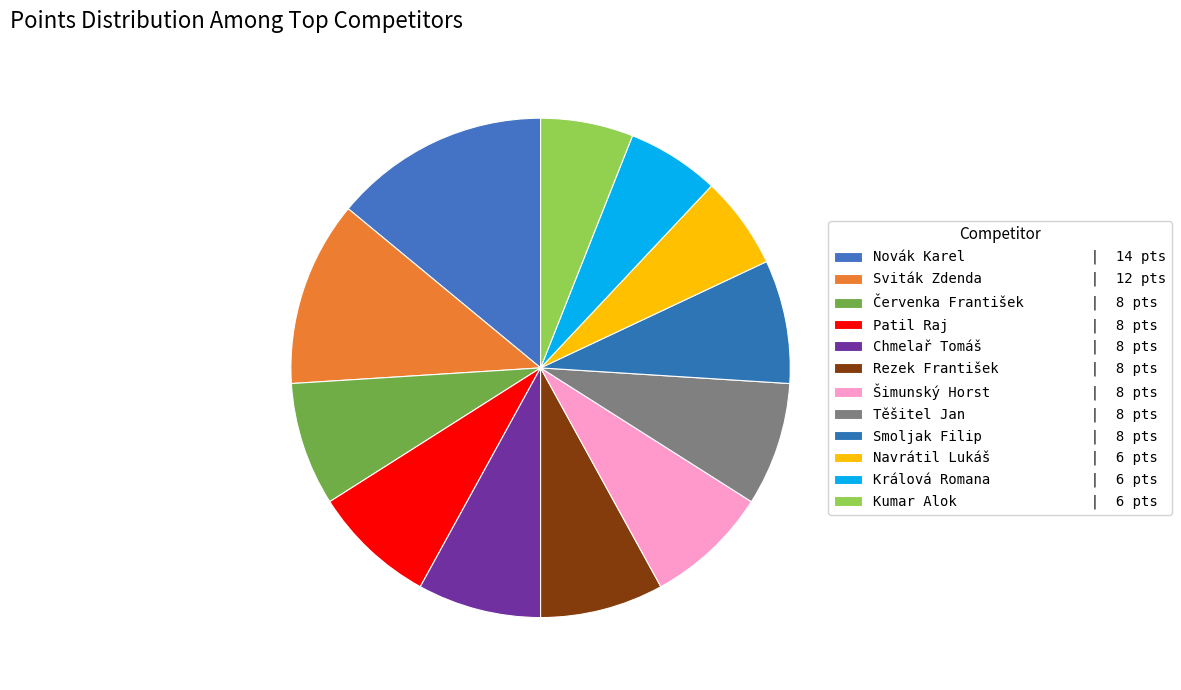

Is it true that Smoljak Filip is 3% of the pie?

False